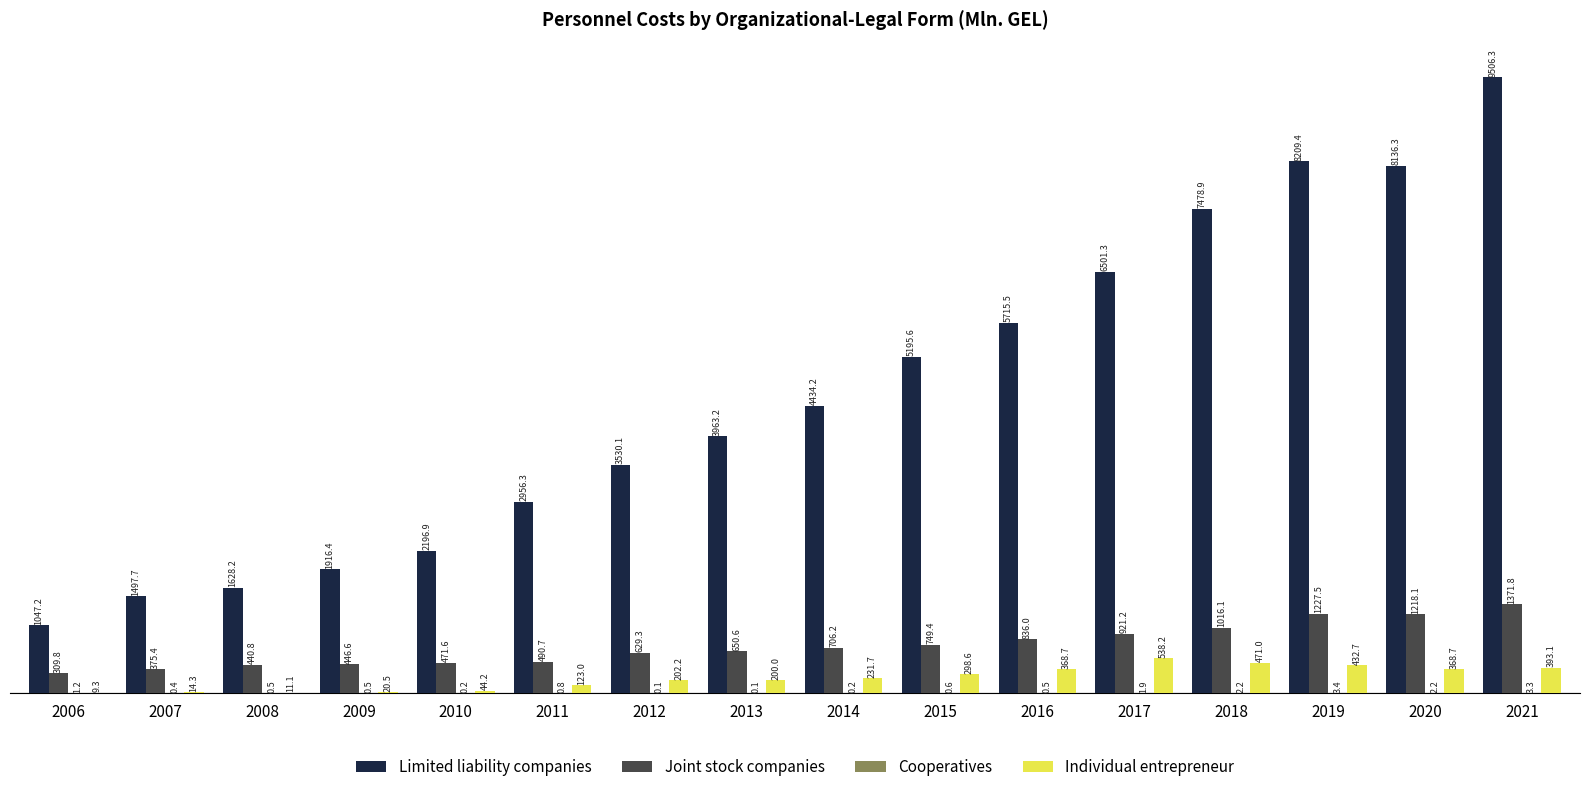

The value of Joint stock companies at 2013 is 650.6. True or false?

True